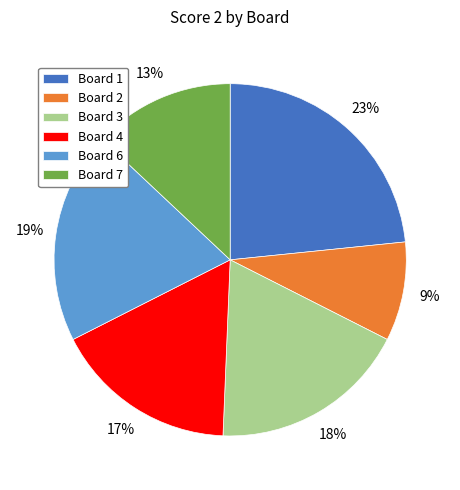

How many segments does this pie chart have?

6